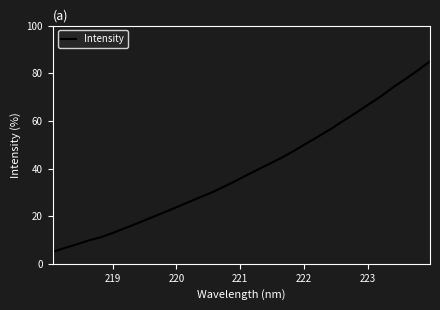

What is the difference between the maximum and minimum values?

80.0